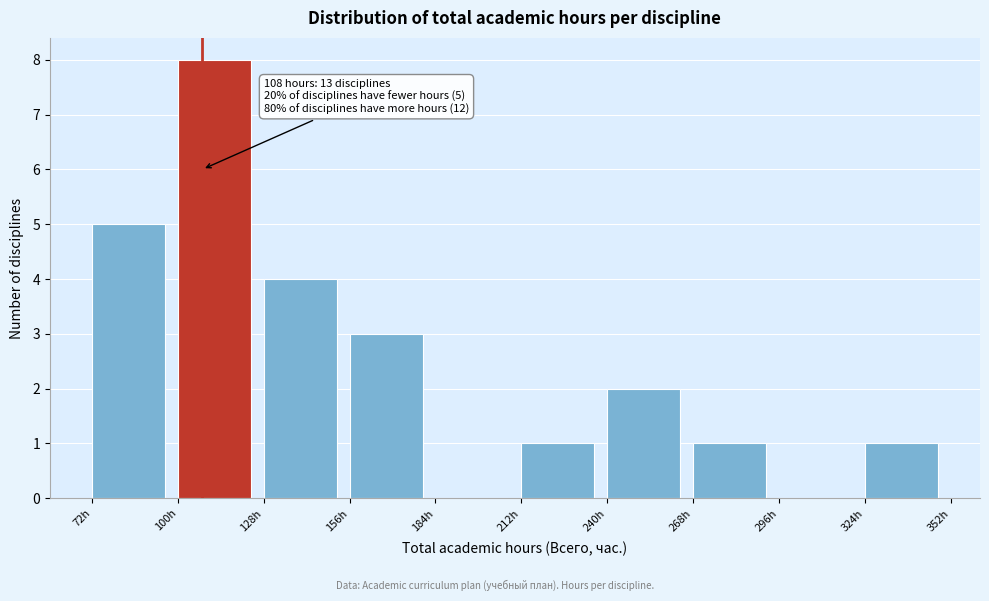

Over which range of the x-axis is the bar tallest?

100 to 128